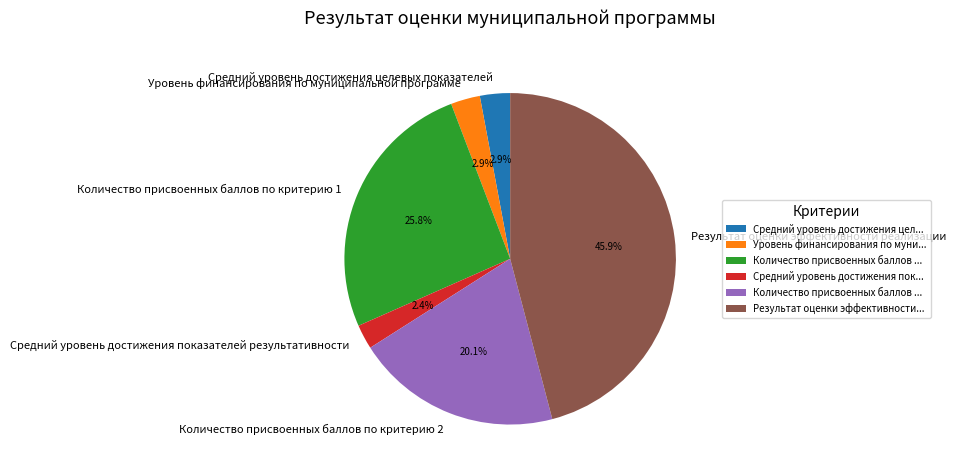

To the nearest percent, what is the combined percentage of Количество присвоенных баллов по критерию 1 and Количество присвоенных баллов по критерию 2?

46%